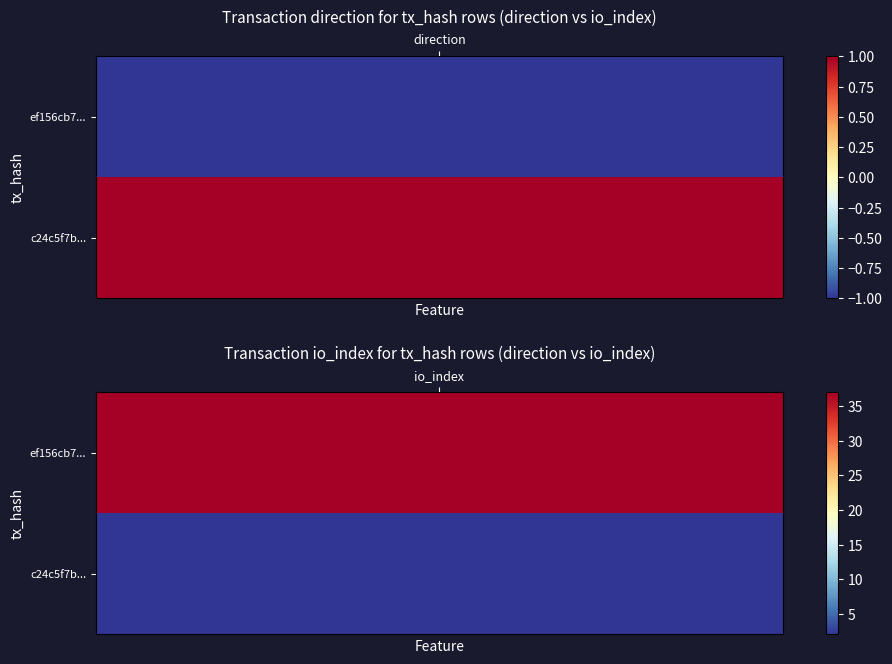

What is the sum of the ef156cb79f4c7c9f7056a7fa079f98b260878df values at 0 and 1?

36